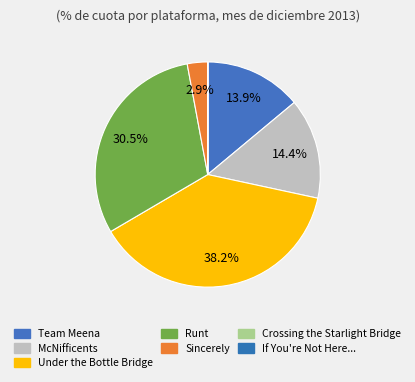

How many segments does this pie chart have?

7